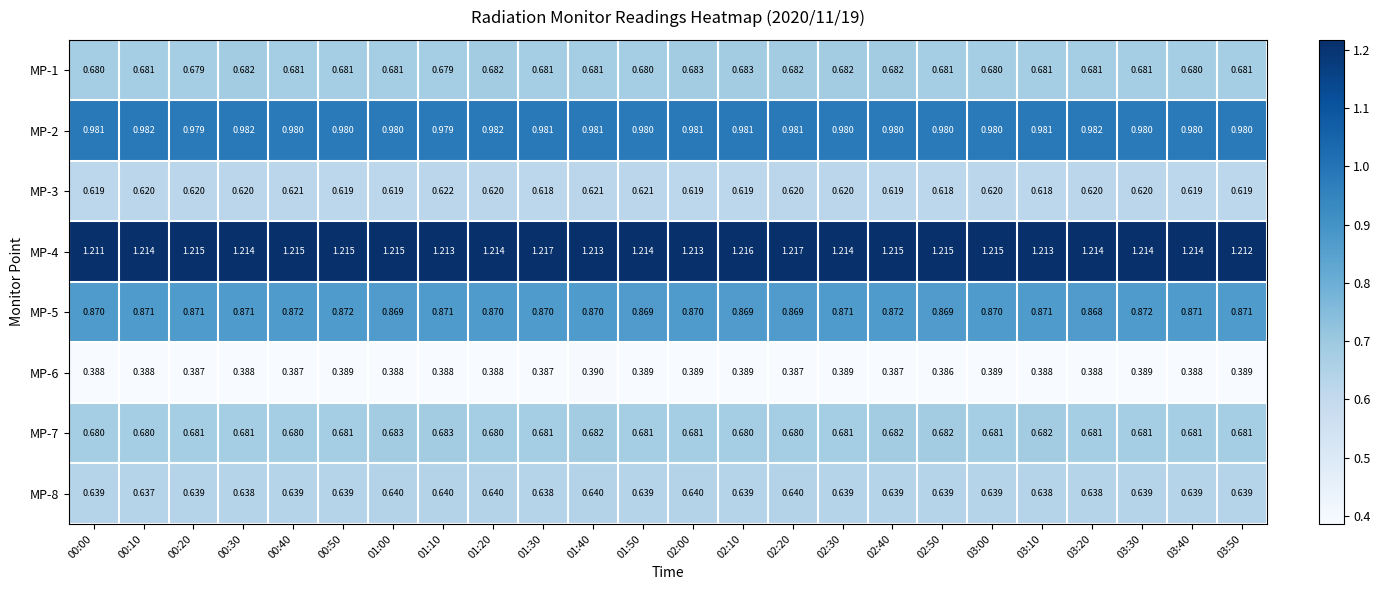

Is the value of MP-5 at 01:20 greater than the value of MP-3 at 01:10?

Yes